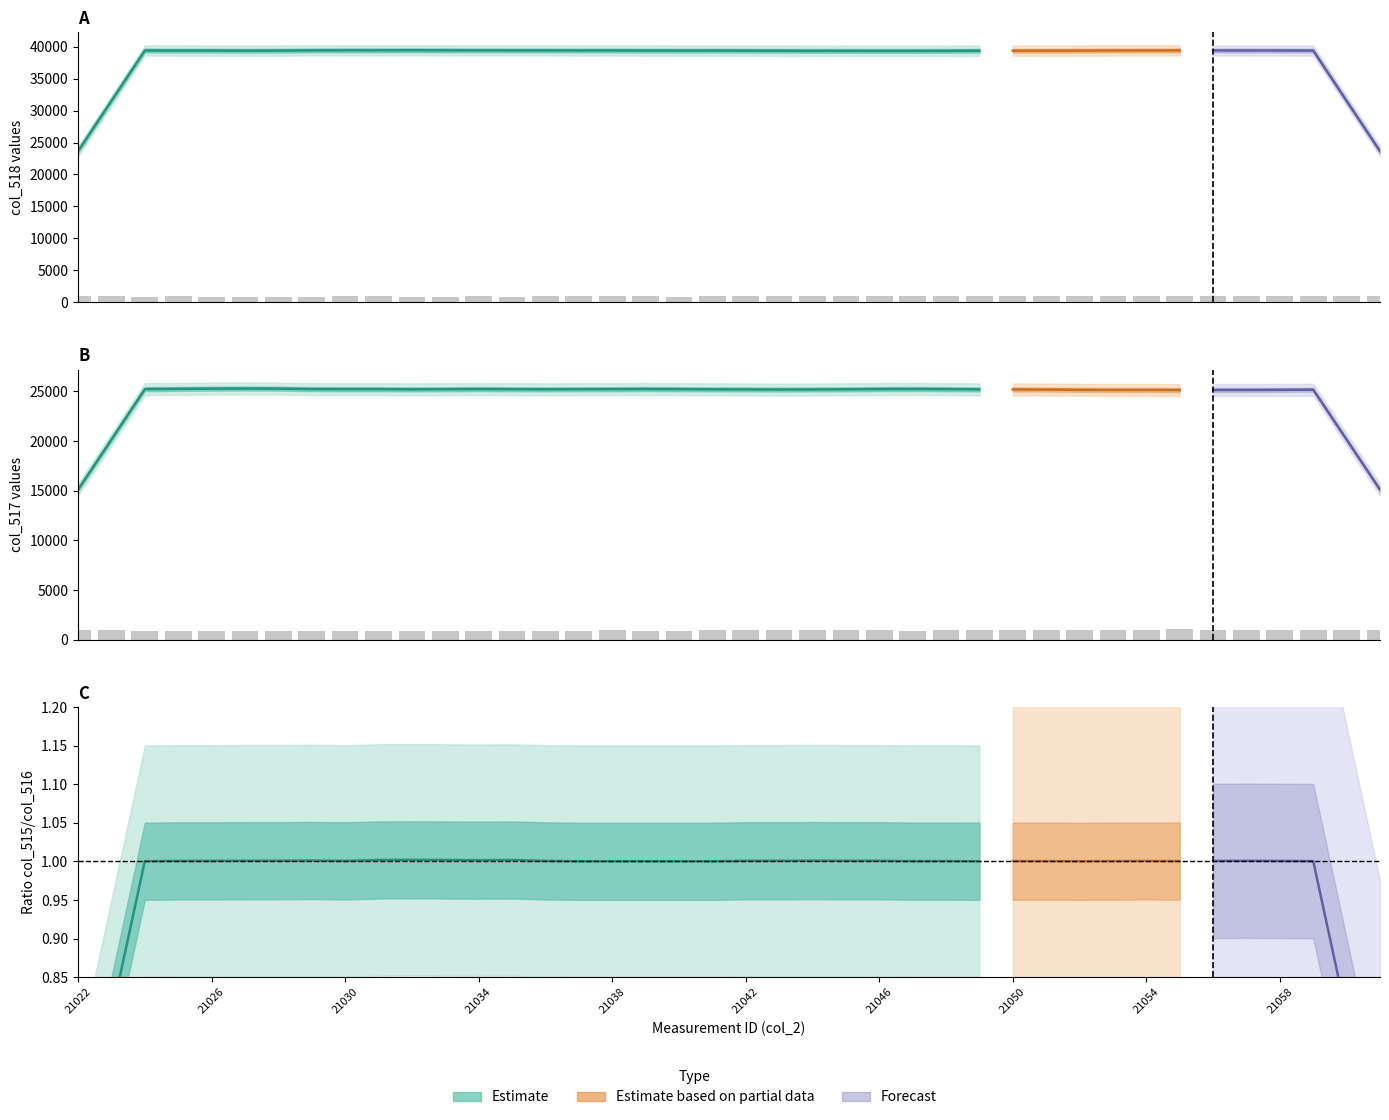

What is the sum of all col_516 values?

37422